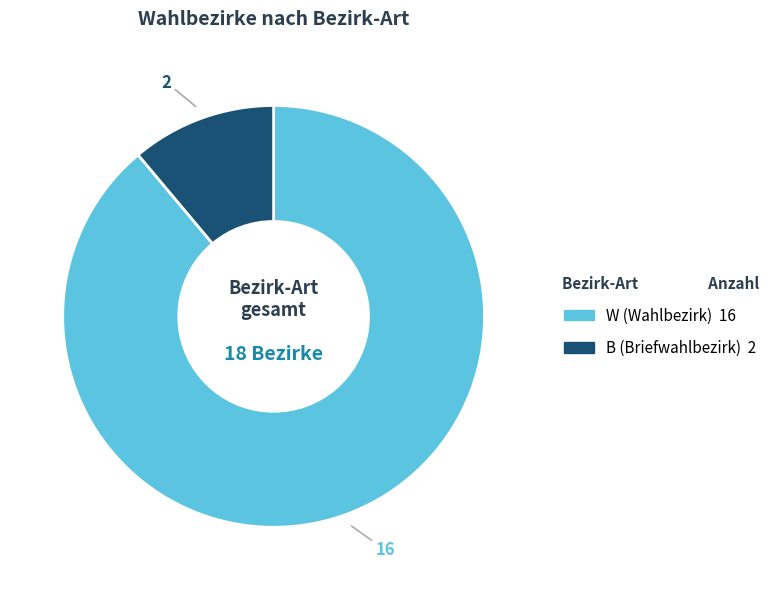

Combined, do W (Wahlbezirk) and B (Briefwahlbezirk) account for over 50%?

Yes